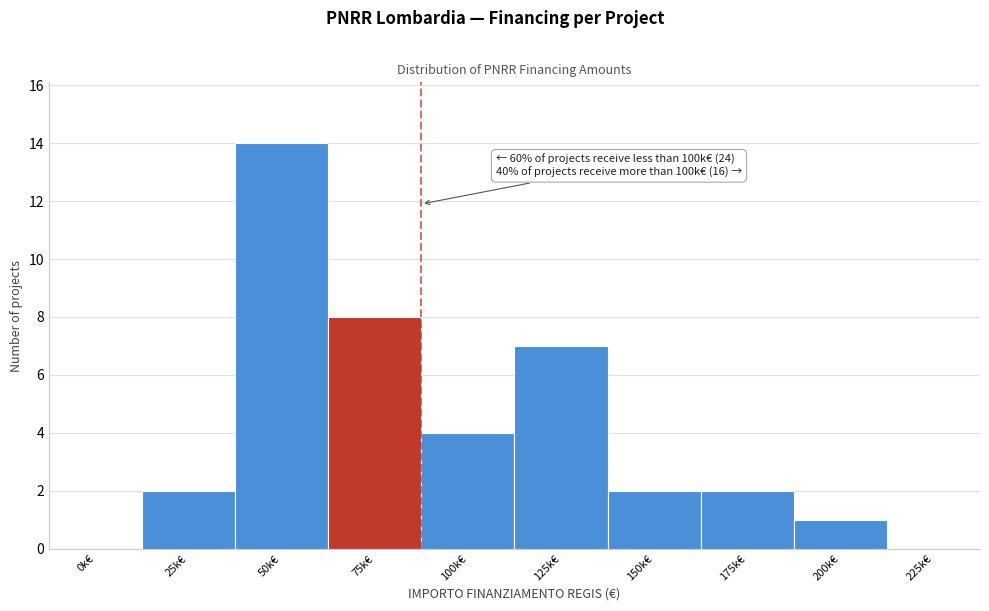

Reading left to right, what are all the values shown in this chart?

0k€=0	25k€=2	50k€=14	75k€=8	100k€=4	125k€=7	150k€=2	175k€=2	200k€=1	225k€=0